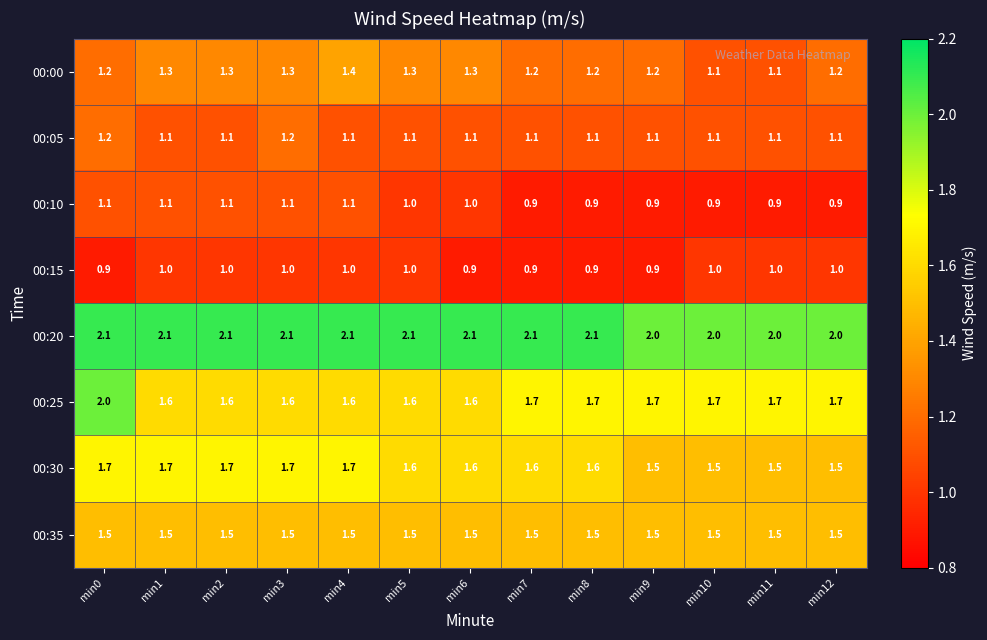

Rank the series by their maximum value, from lowest to highest.

00:15, 00:10, 00:05, 00:00, 00:35, 00:30, 00:25, 00:20